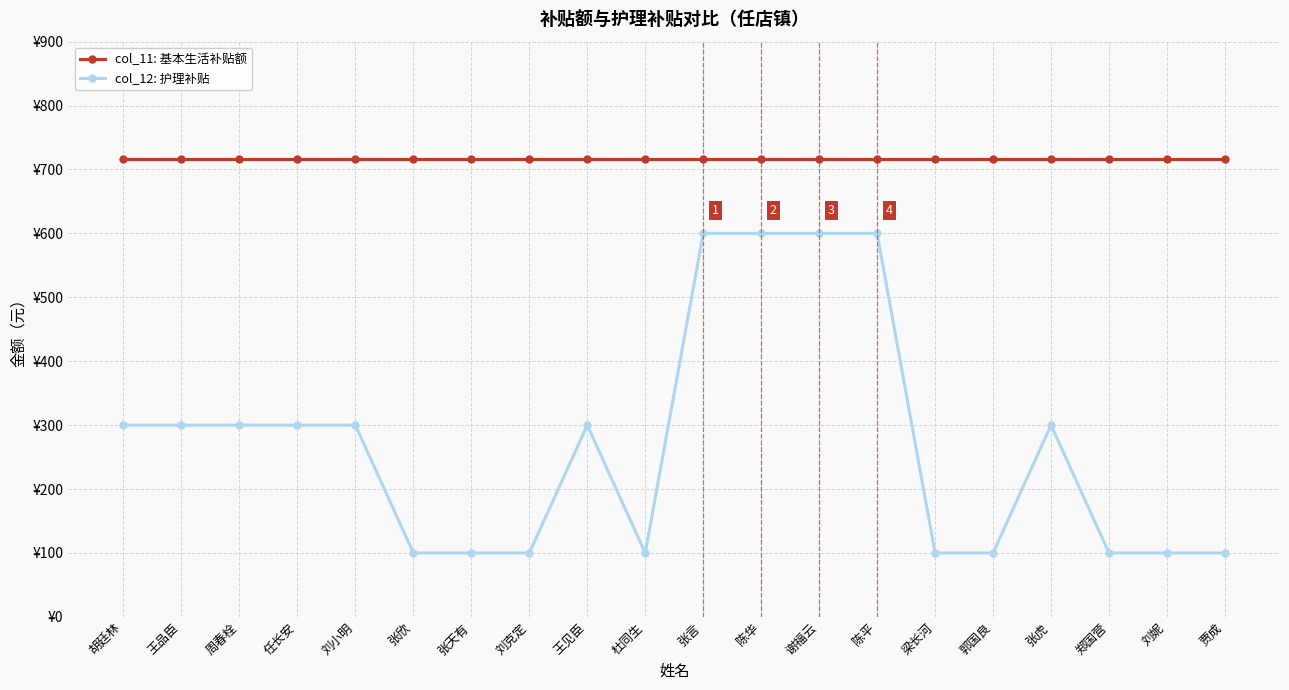

What is the label of the 9th point from the right?

陈华